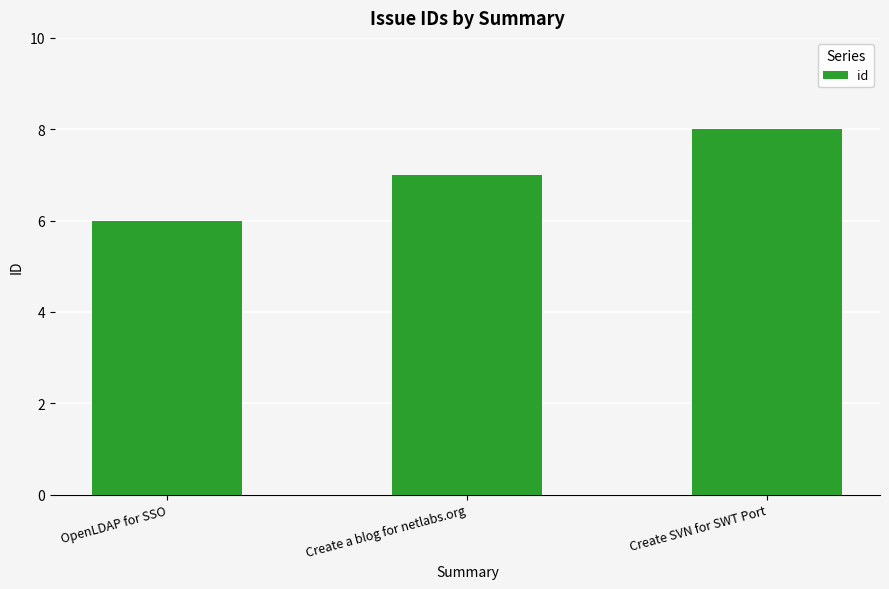

What is the approximate value at OpenLDAP for SSO?

6